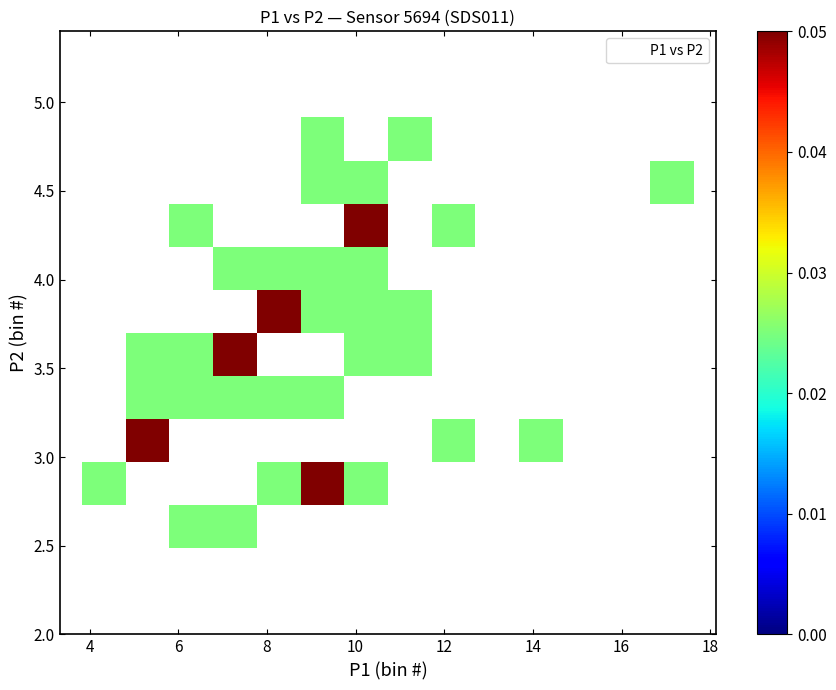

What is the range of X values (max minus min)?

12.8